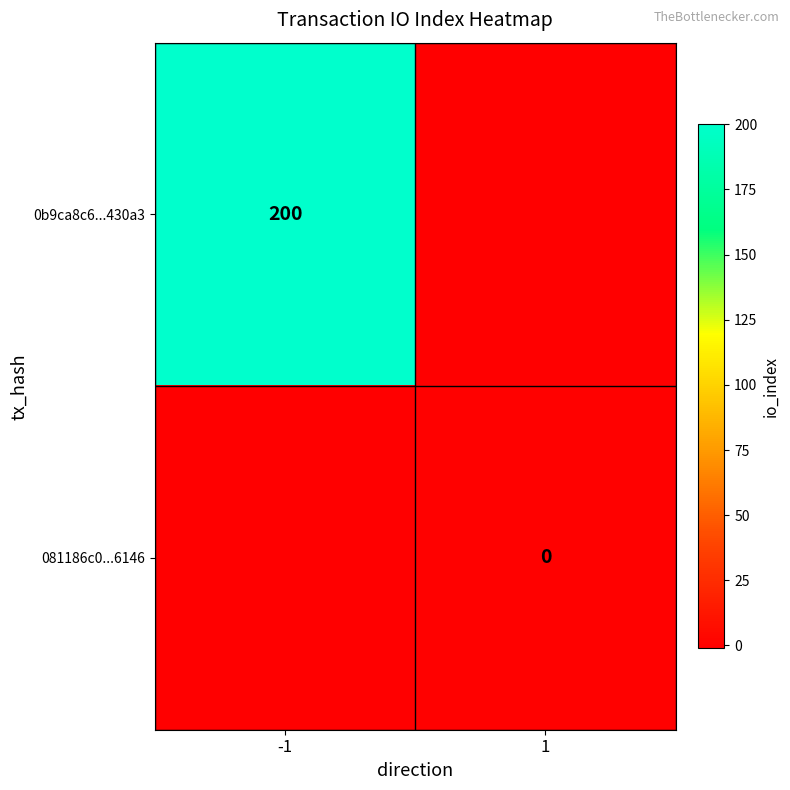

Is the value of 0b9ca8c6...430a3 at -1 greater than the value of 081186c0...6146 at 1?

Yes